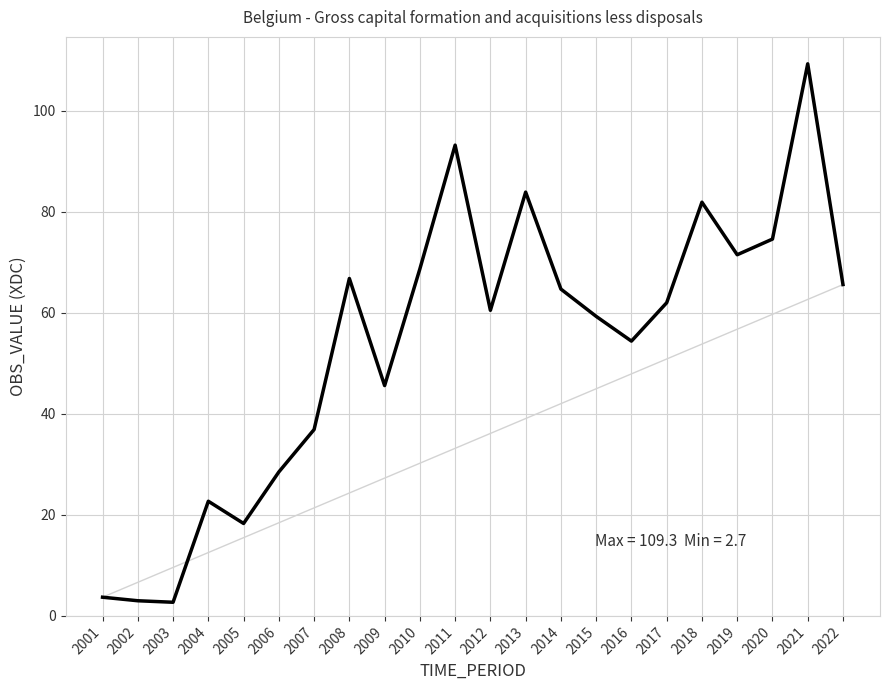

What is the difference between the values at 2004 and 2011?

70.5